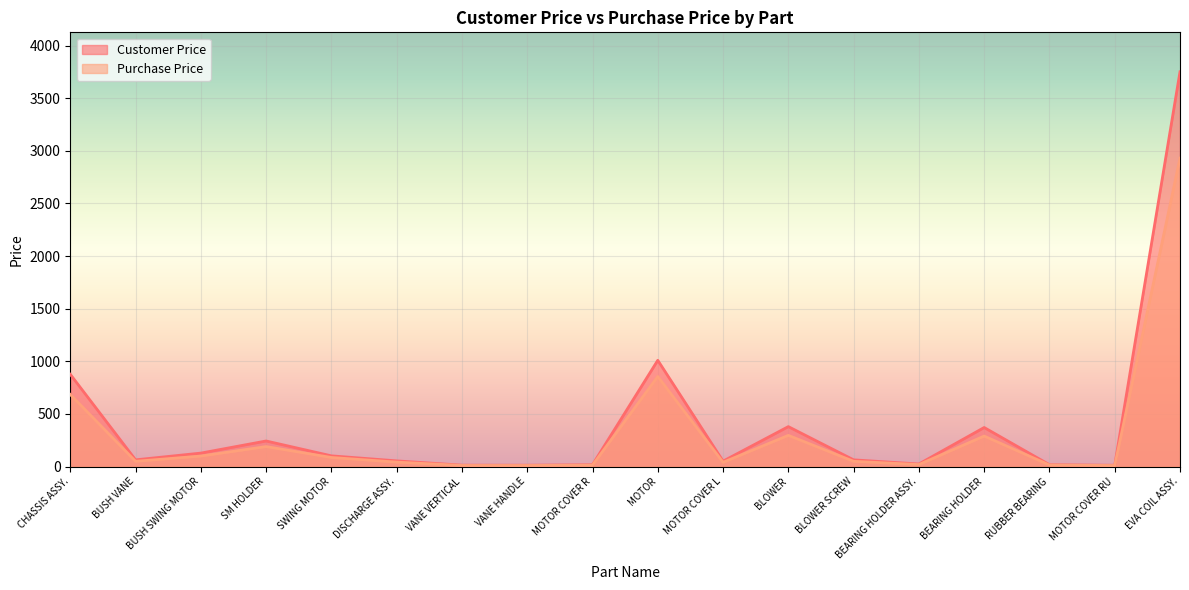

What is the sum of the Customer Price values at MOTOR COVER R and BEARING HOLDER?

388.6